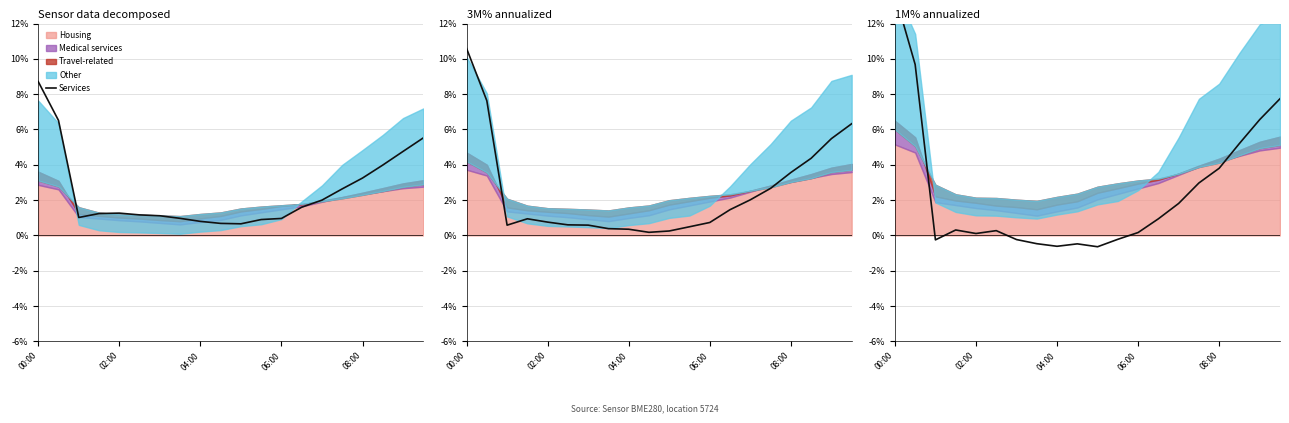

Where is the first local maximum?

06:00